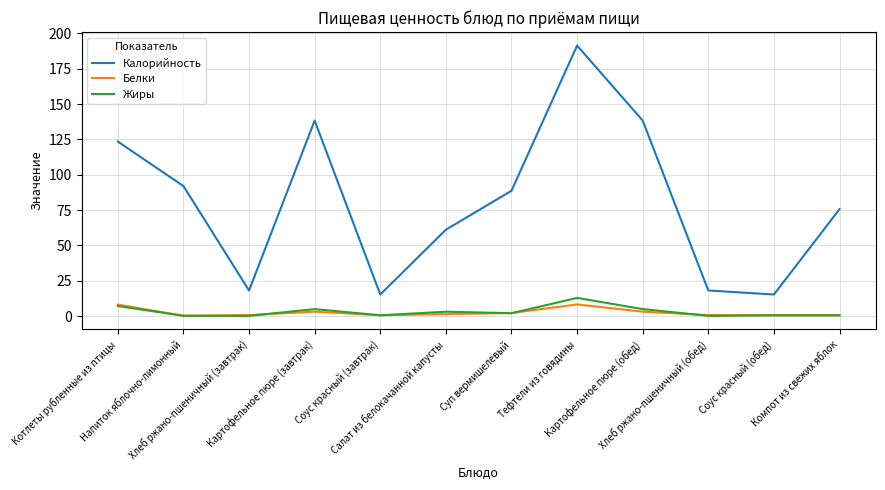

How many values in the Жиры series are below 2?

6